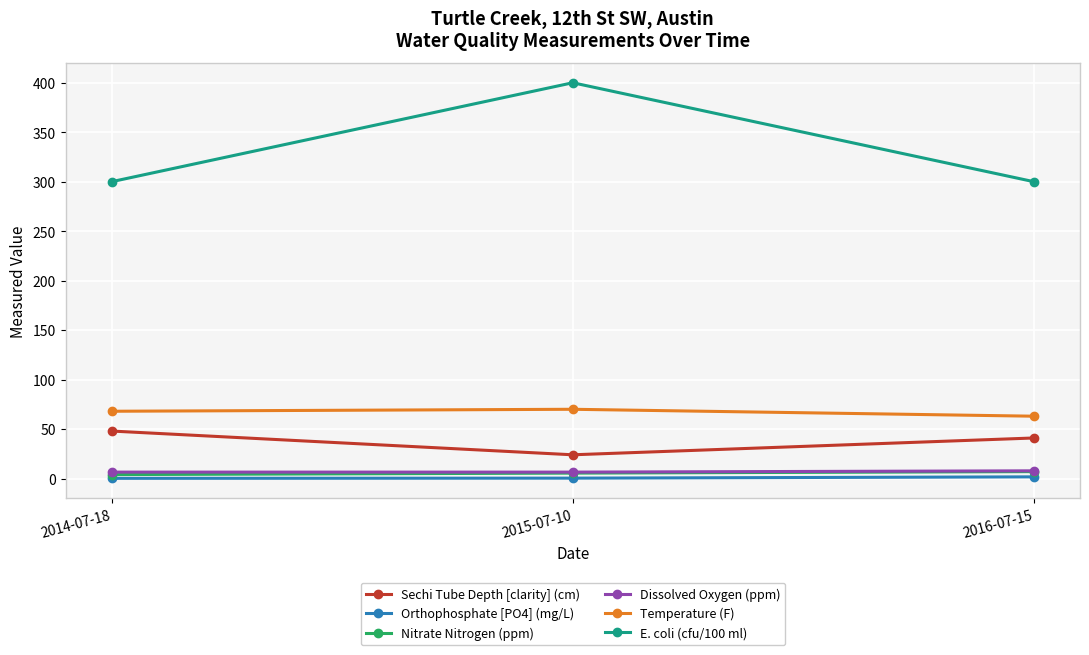

What is the difference between the maximum and minimum values in the Temperature (F) series?

7.0